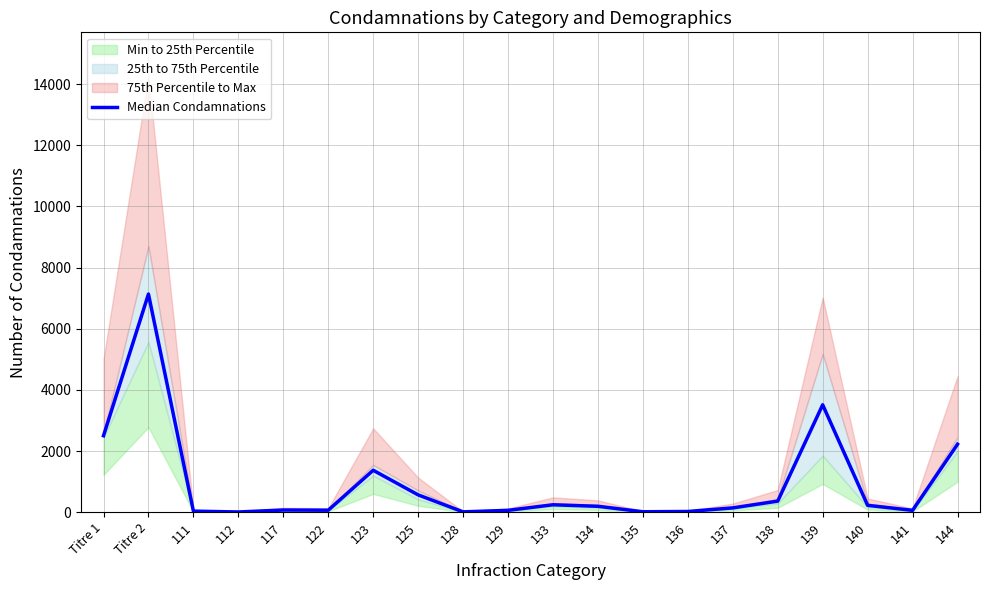

Where does the data first go above 193?

Titre 1